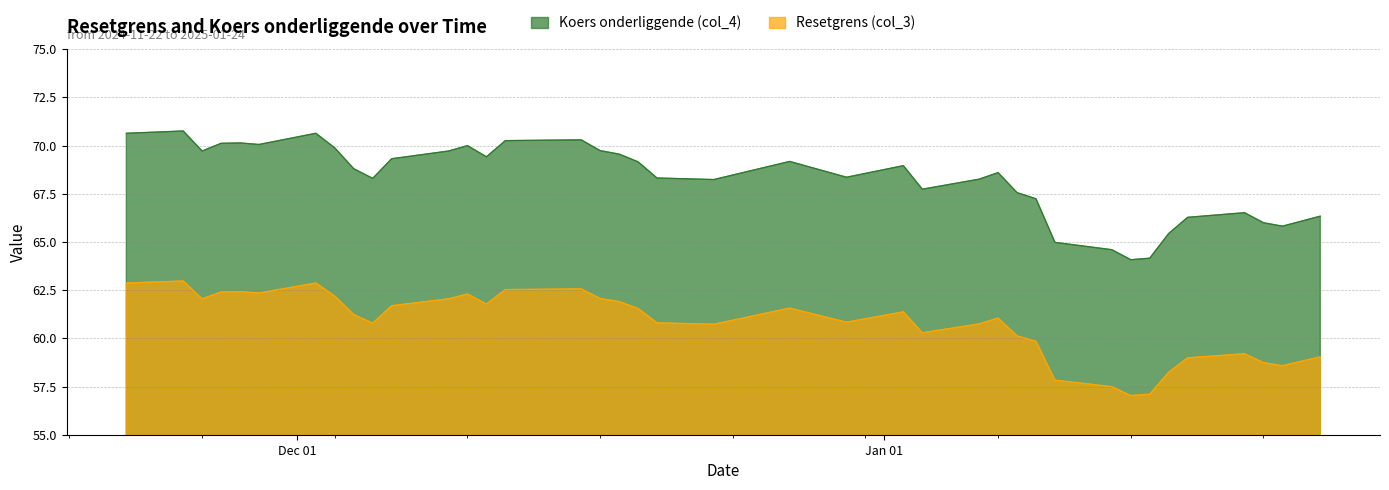

Reading right to left, transcribe all the data shown in this chart.

Resetgrens (col_3): 2025-01-24=59.0	2025-01-22=58.6	2025-01-21=58.7	2025-01-20=59.2	2025-01-17=59.0	2025-01-16=58.2	2025-01-15=57.1	2025-01-14=57.0	2025-01-13=57.5	2025-01-10=57.8	2025-01-09=59.8	2025-01-08=60.1	2025-01-07=61.1	2025-01-06=60.8	2025-01-03=60.3	2025-01-02=61.4	2024-12-30=60.8	2024-12-27=61.6	2024-12-23=60.7	2024-12-20=60.8	2024-12-19=61.6	2024-12-18=61.9	2024-12-17=62.1	2024-12-16=62.6	2024-12-12=62.5	2024-12-11=61.8	2024-12-10=62.3	2024-12-09=62.1	2024-12-06=61.7	2024-12-05=60.8	2024-12-04=61.2	2024-12-03=62.2	2024-12-02=62.9	2024-11-29=62.4	2024-11-28=62.4	2024-11-27=62.4	2024-11-26=62.1	2024-11-25=63.0	2024-11-22=62.9
Koers onderliggende (col_4): 2025-01-24=66.3	2025-01-22=65.8	2025-01-21=66.0	2025-01-20=66.5	2025-01-17=66.3	2025-01-16=65.4	2025-01-15=64.2	2025-01-14=64.1	2025-01-13=64.6	2025-01-10=65.0	2025-01-09=67.2	2025-01-08=67.6	2025-01-07=68.6	2025-01-06=68.3	2025-01-03=67.7	2025-01-02=69.0	2024-12-30=68.4	2024-12-27=69.2	2024-12-23=68.2	2024-12-20=68.3	2024-12-19=69.2	2024-12-18=69.6	2024-12-17=69.7	2024-12-16=70.3	2024-12-12=70.3	2024-12-11=69.4	2024-12-10=70.0	2024-12-09=69.7	2024-12-06=69.3	2024-12-05=68.3	2024-12-04=68.8	2024-12-03=69.9	2024-12-02=70.6	2024-11-29=70.1	2024-11-28=70.1	2024-11-27=70.1	2024-11-26=69.7	2024-11-25=70.8	2024-11-22=70.6